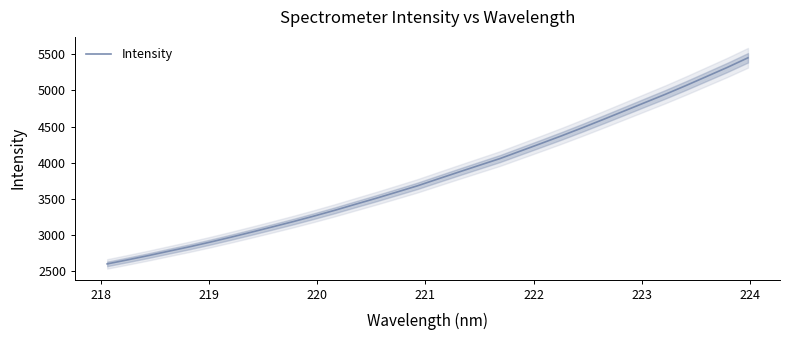

What is the maximum value for Intensity?

5448.9